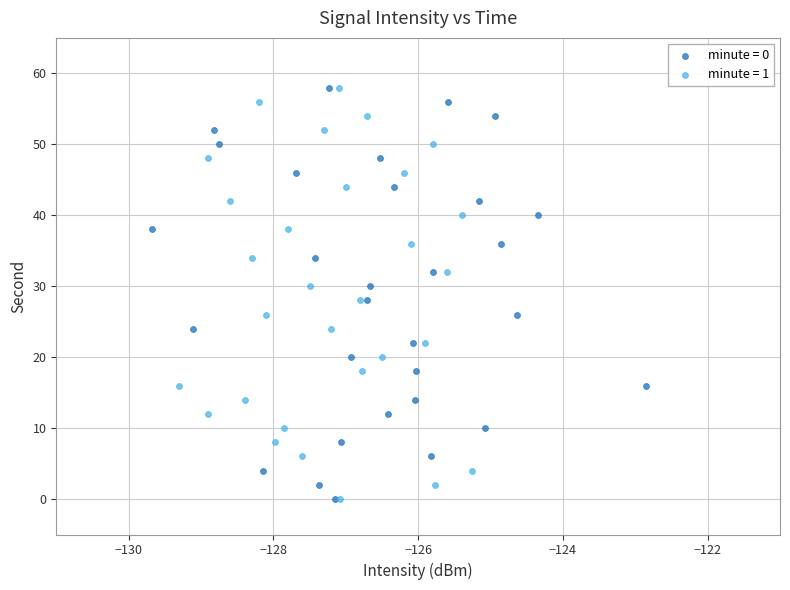

What are all the series names shown in the legend?

minute = 0, minute = 1